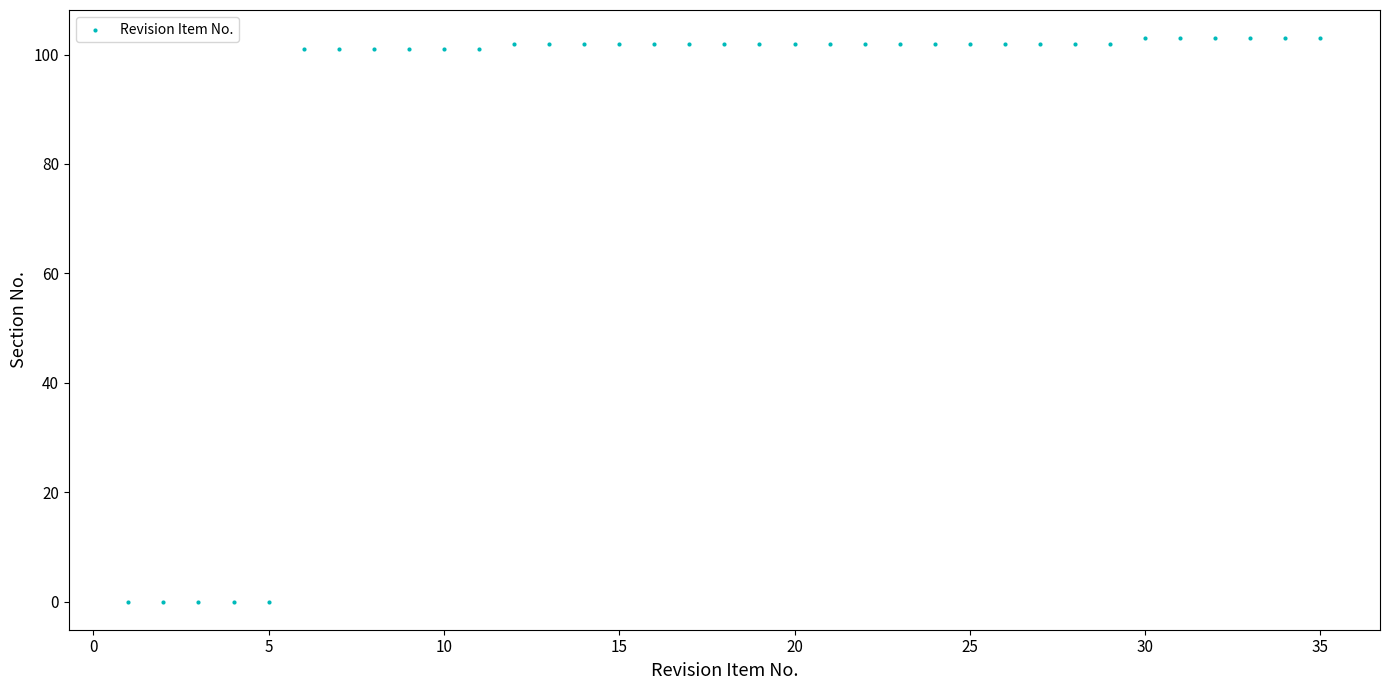

What is the range of X values (max minus min)?

34